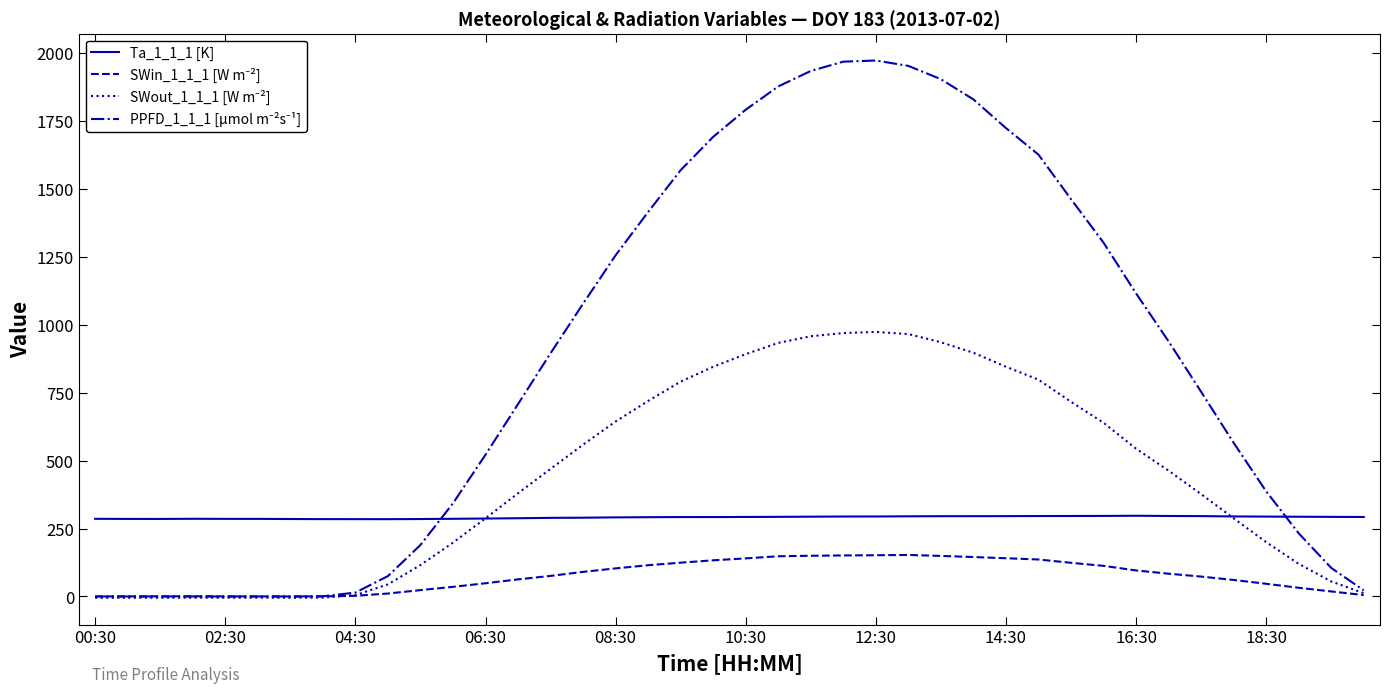

What is the maximum value shown in the chart?

1971.5